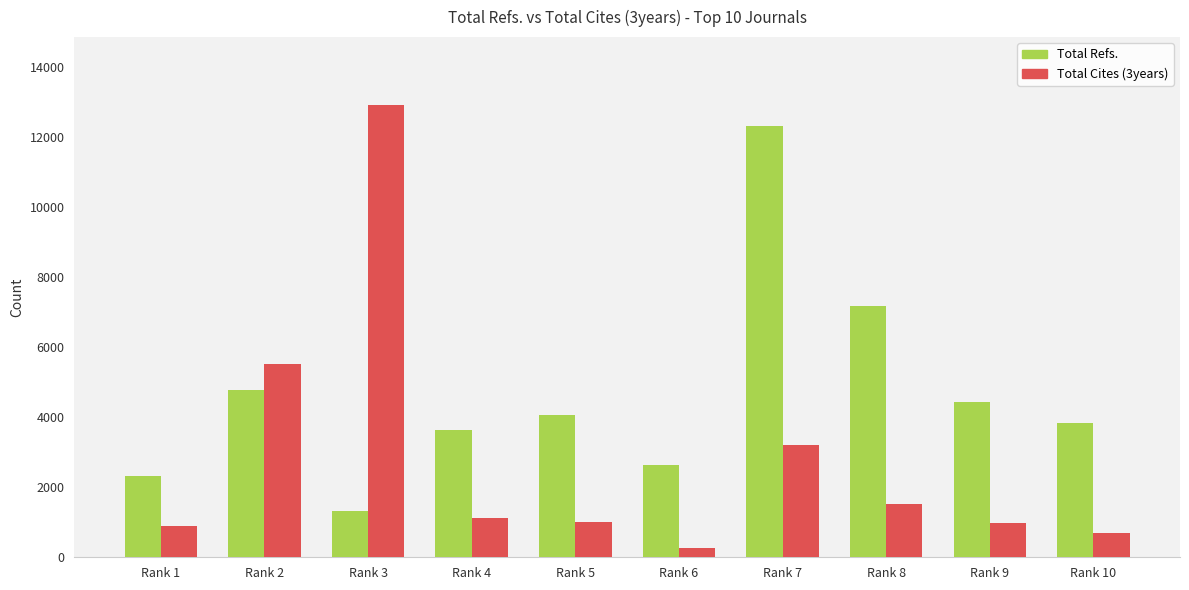

At which category is the sum across all series the highest?

Rank 7